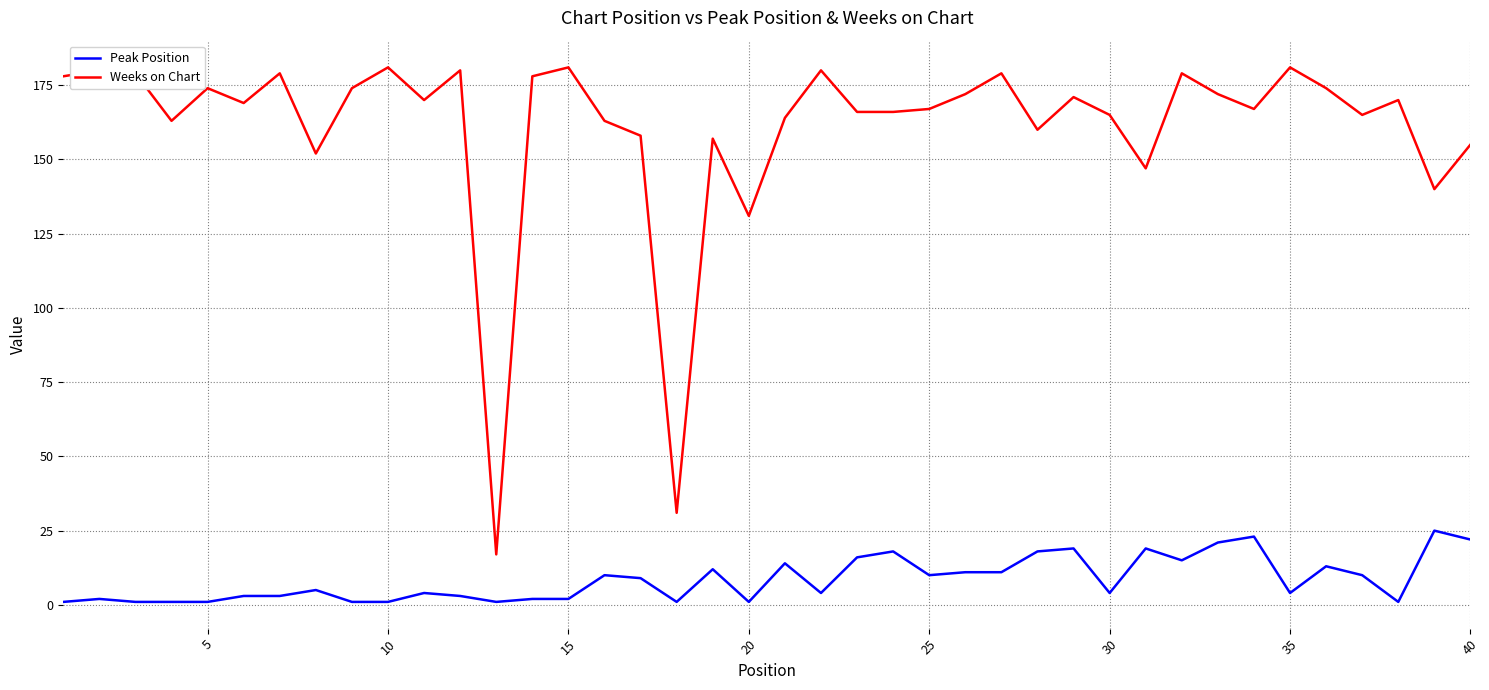

What is the maximum value for Peak Position?

25